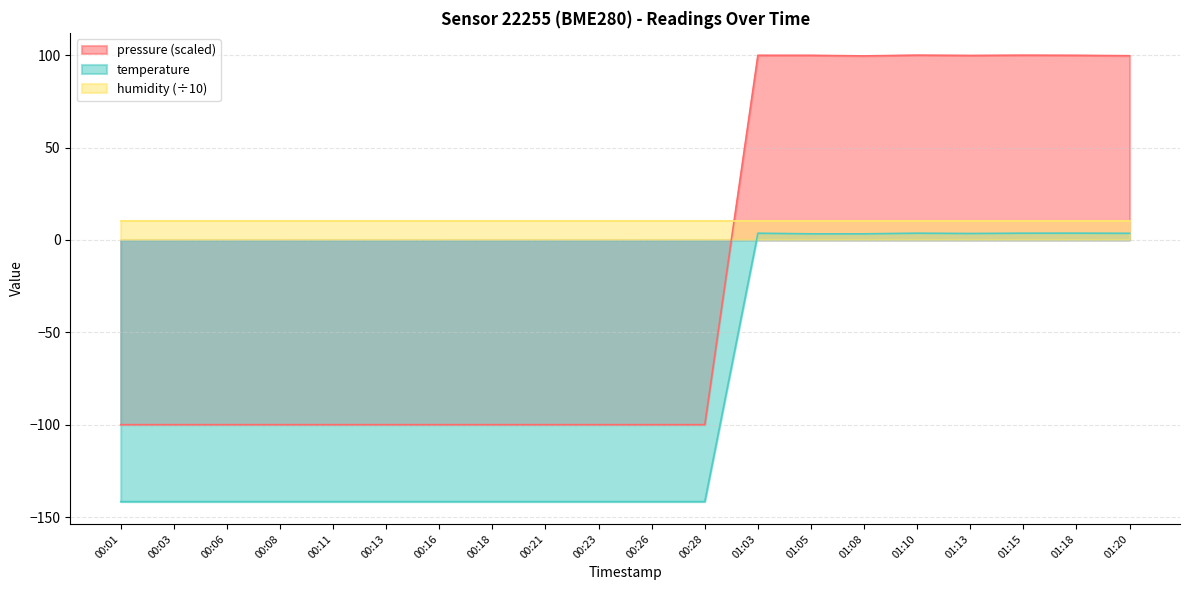

How many interior local valleys does the pressure series have?

2